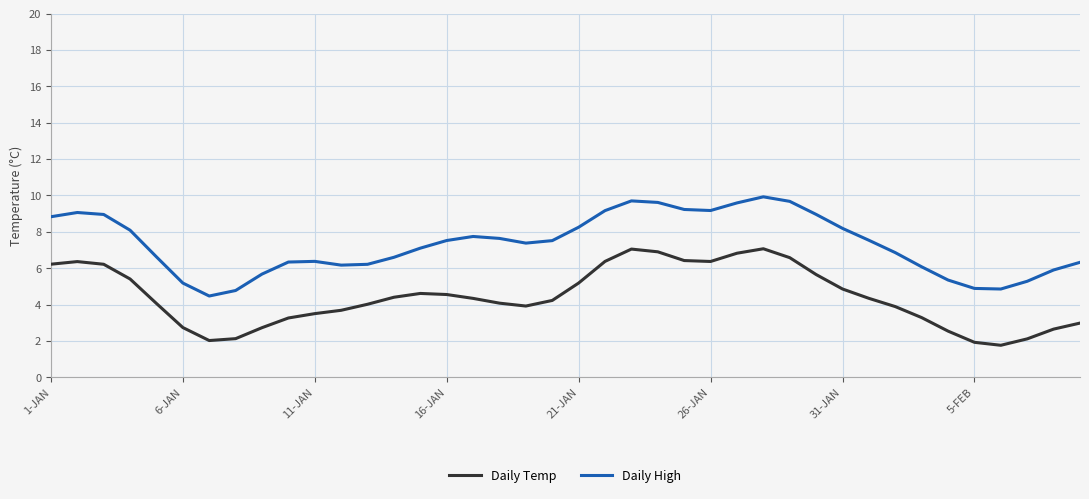

List the series in order of their peak value, highest first.

Daily High, Daily Temp